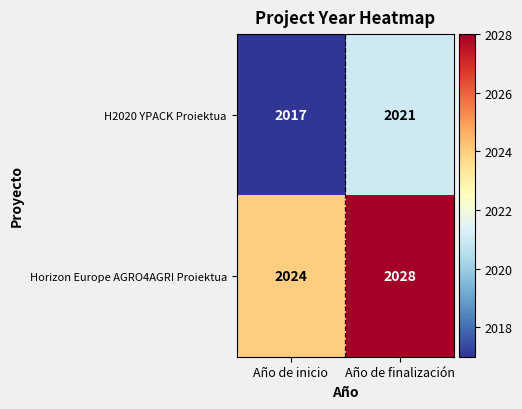

How many categories are shown in the chart?

2